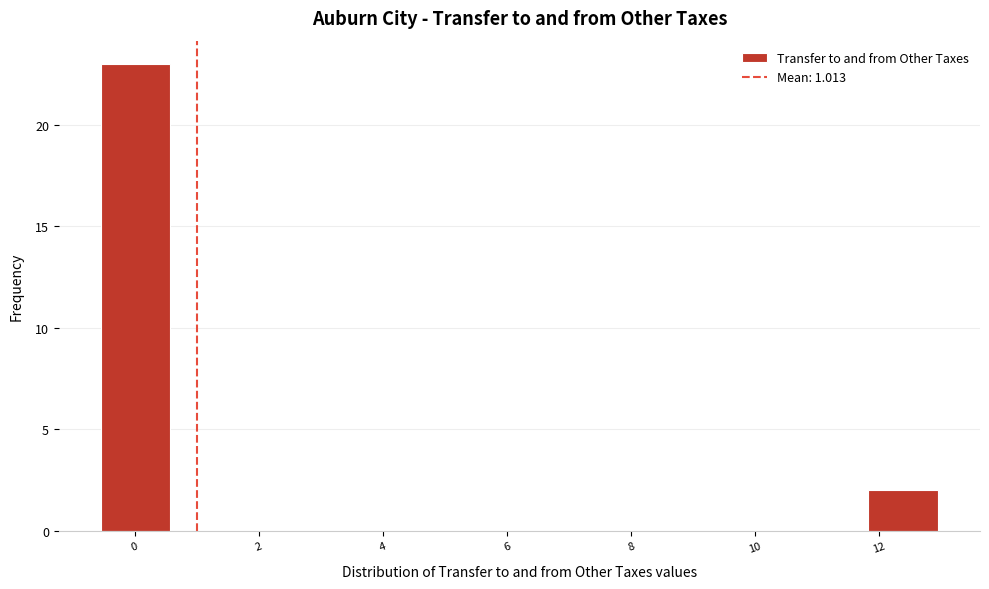

Which range on the x-axis has the tallest bar?

-0.6 to 0.6